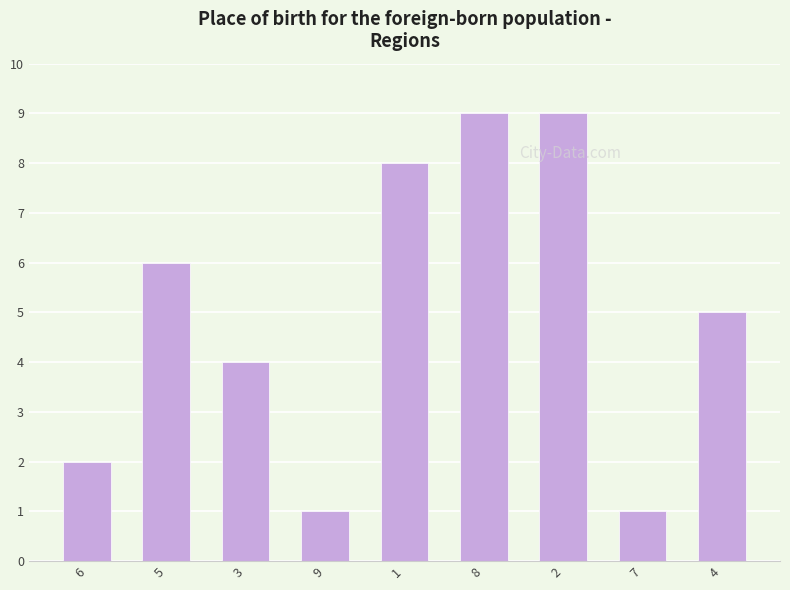

How many values are between 2 and 8?

5